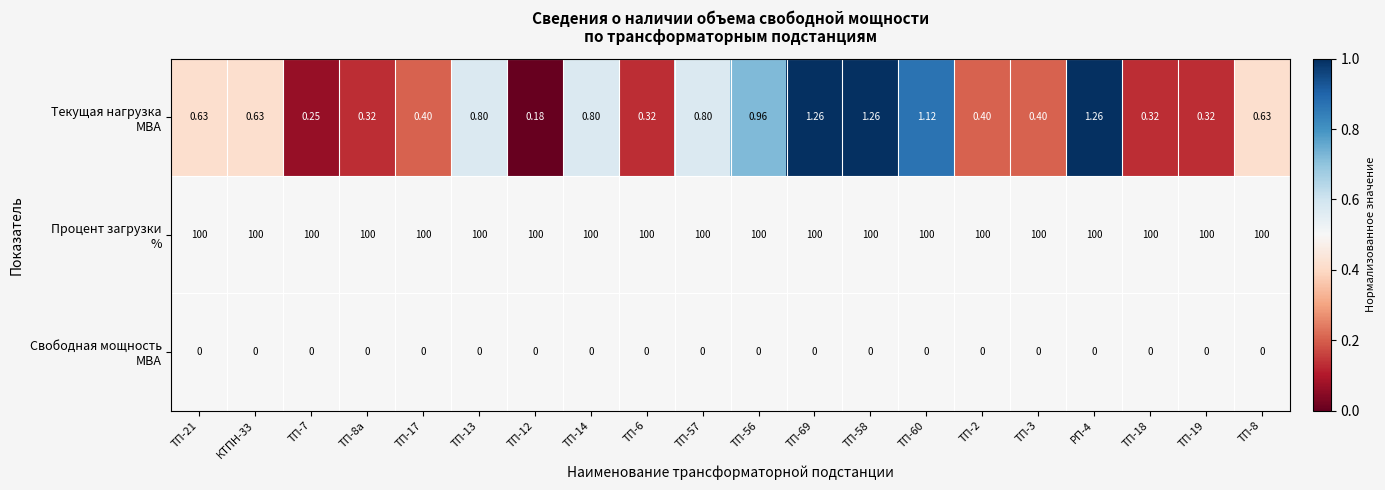

Which series has the largest total across all categories?

Процент загрузки %